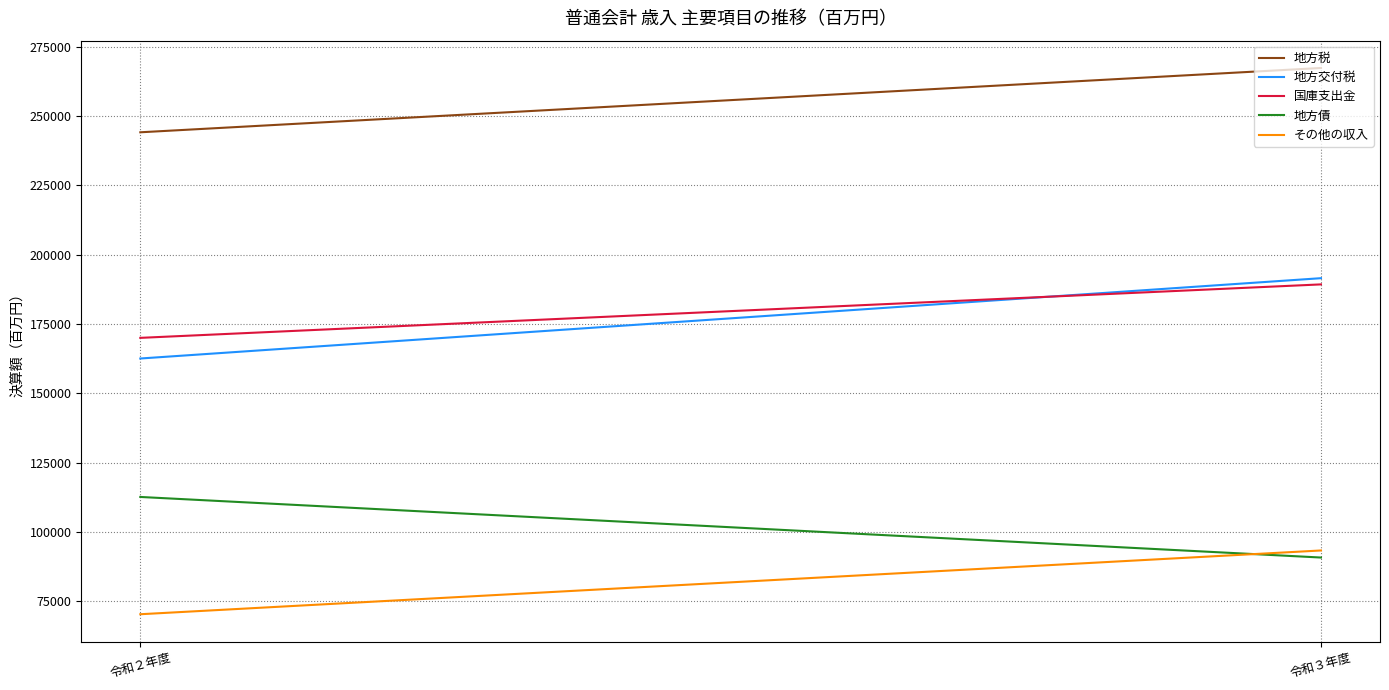

What are all the series names shown in the legend?

地方税, 地方交付税, 国庫支出金, 地方債, その他の収入